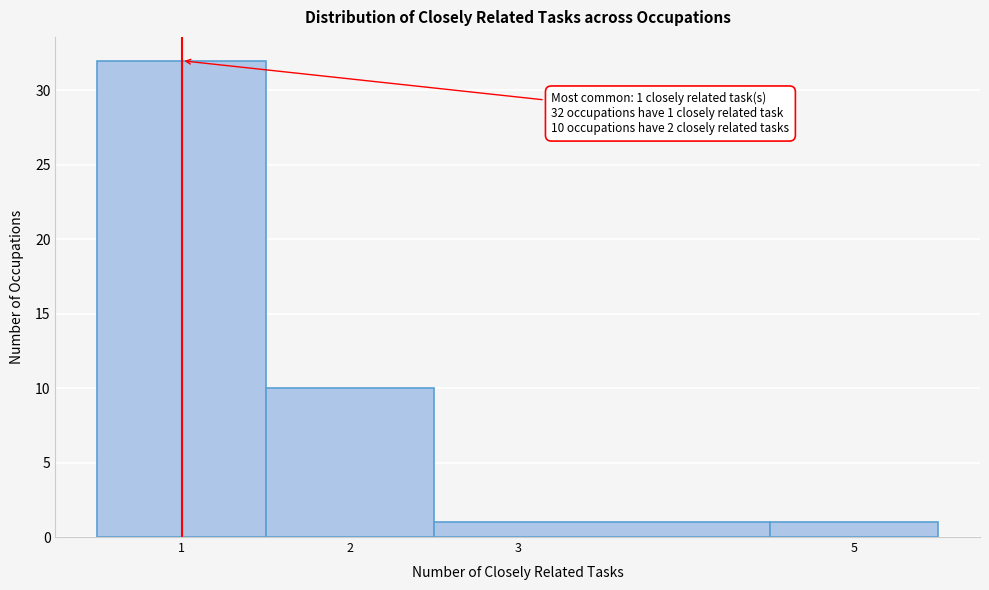

Which range on the x-axis has the tallest bar?

0.5 to 1.5